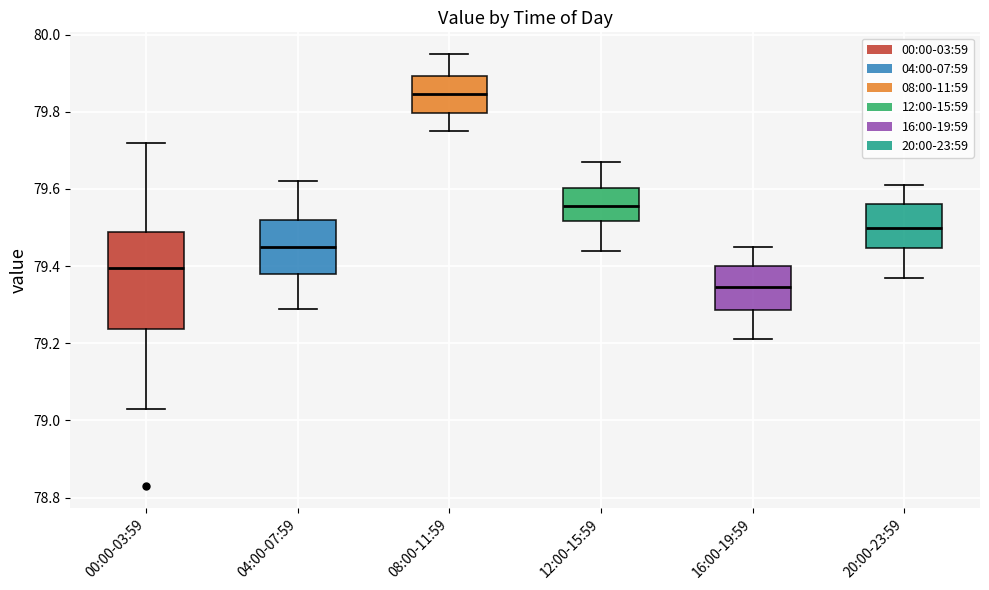

Reading left to right, read every box against the y-axis: the position of its median line, the range the box covers, and the ends of its whiskers. The values are not printed on the chart, so give them approximately, as read against the axis.

00:00-03:59: median 79.40, box 79.24 to 79.48, whiskers 79.04 to 79.72
04:00-07:59: median 79.46, box 79.38 to 79.52, whiskers 79.30 to 79.62
08:00-11:59: median 79.84, box 79.80 to 79.90, whiskers 79.76 to 79.96
12:00-15:59: median 79.56, box 79.52 to 79.60, whiskers 79.44 to 79.68
16:00-19:59: median 79.34, box 79.28 to 79.40, whiskers 79.22 to 79.46
20:00-23:59: median 79.50, box 79.44 to 79.56, whiskers 79.38 to 79.62